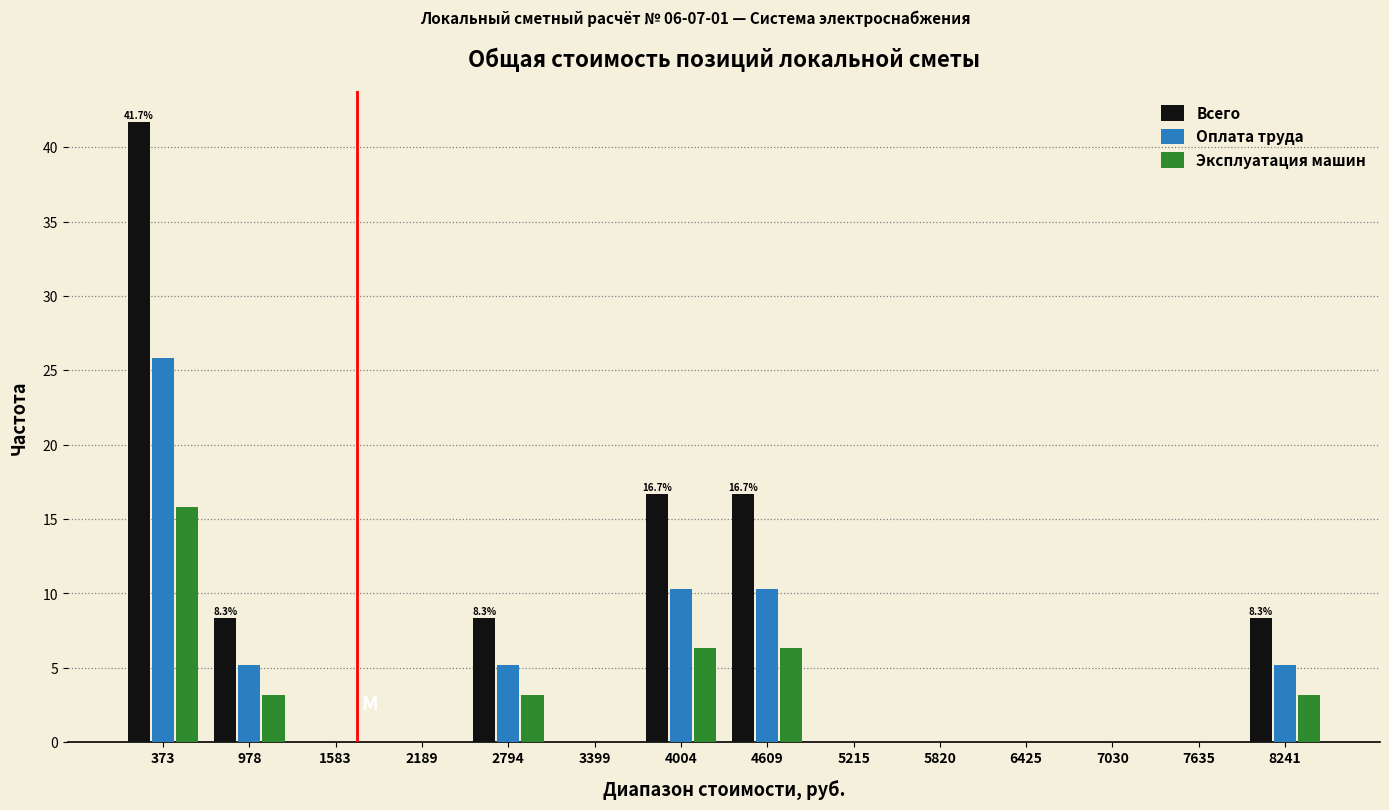

In the Оплата труда series, which range on the x-axis has the tallest bar?

100 to 700